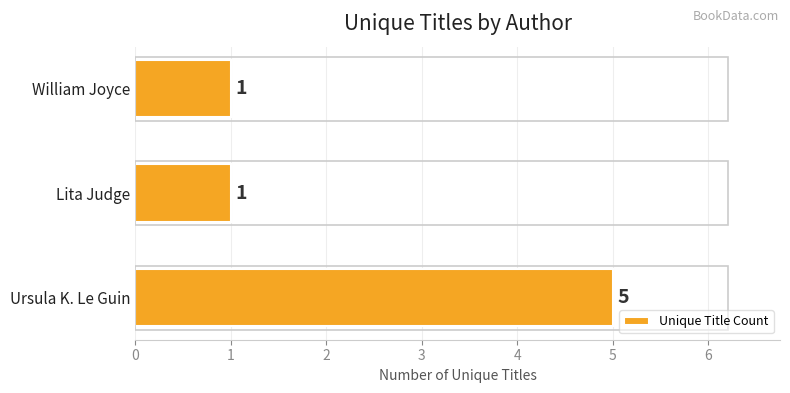

Count the number of data series in this chart.

1